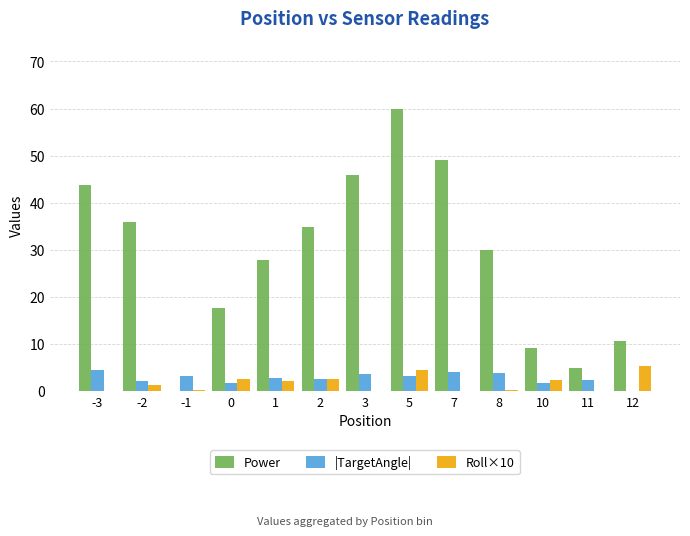

What is the highest value of the Power series?

59.9